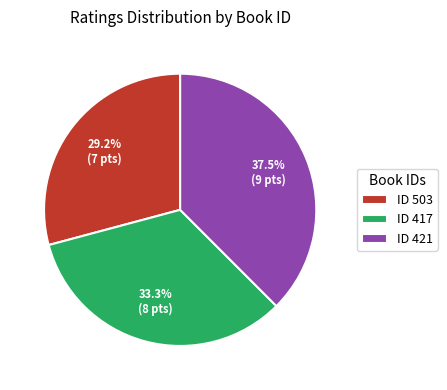

What percentage do ID 503 and ID 421 together represent?

66.7%